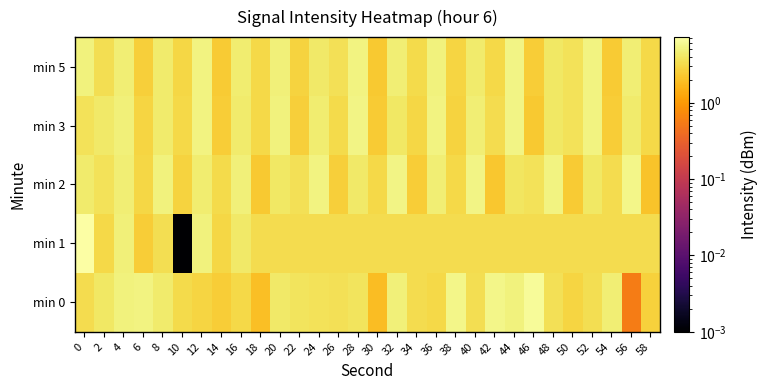

Reading left to right, list all the values displayed in this chart.

min 0: 0=3.3	2=4.1	4=5.0	6=5.2	8=4.4	10=3.2	12=2.9	14=2.5	16=3.1	18=1.9	20=4.2	22=3.8	24=3.6	26=3.6	28=3.9	30=1.9	32=4.8	34=3.3	36=3.1	38=5.5	40=3.5	42=5.6	44=5.0	46=6.4	48=3.6	50=2.9	52=3.4	54=4.7	56=0.6	58=2.7
min 1: 0=7.2	2=3.1	4=4.9	6=2.5	8=3.5	10=0.0	12=5.1	14=3.0	16=4.2	18=3.3	20=3.3	22=3.3	24=3.3	26=3.3	28=3.3	30=3.3	32=3.3	34=3.3	36=3.3	38=3.3	40=3.3	42=3.3	44=3.3	46=3.3	48=3.3	50=3.3	52=3.3	54=3.3	56=3.3	58=3.3
min 2: 0=4.3	2=3.7	4=4.6	6=2.9	8=5.0	10=2.7	12=4.5	14=3.2	16=4.9	18=2.3	20=4.0	22=3.5	24=5.1	26=2.6	28=4.2	30=3.0	32=5.3	34=2.5	36=4.7	38=3.1	40=5.4	42=2.2	44=3.9	46=3.6	48=5.2	50=2.4	52=4.1	54=3.3	56=5.5	58=2.1
min 3: 0=3.6	2=4.2	4=4.9	6=2.8	8=4.4	10=3.0	12=5.2	14=2.5	16=4.3	18=3.1	20=5.0	22=2.6	24=4.5	26=3.2	28=5.3	30=2.4	32=4.1	34=2.9	36=5.1	38=2.7	40=4.6	42=3.3	44=5.4	46=2.3	48=4.0	50=3.6	52=5.2	54=2.5	56=4.4	58=3.1
min 5: 0=5.0	2=3.4	4=4.7	6=2.6	8=4.3	10=2.9	12=5.2	14=2.4	16=4.5	18=3.1	20=4.9	22=2.7	24=4.2	26=3.5	28=5.1	30=2.3	32=4.6	34=3.2	36=5.0	38=2.8	40=4.4	42=3.0	44=5.3	46=2.5	48=4.1	50=3.6	52=5.2	54=2.4	56=4.7	58=3.1